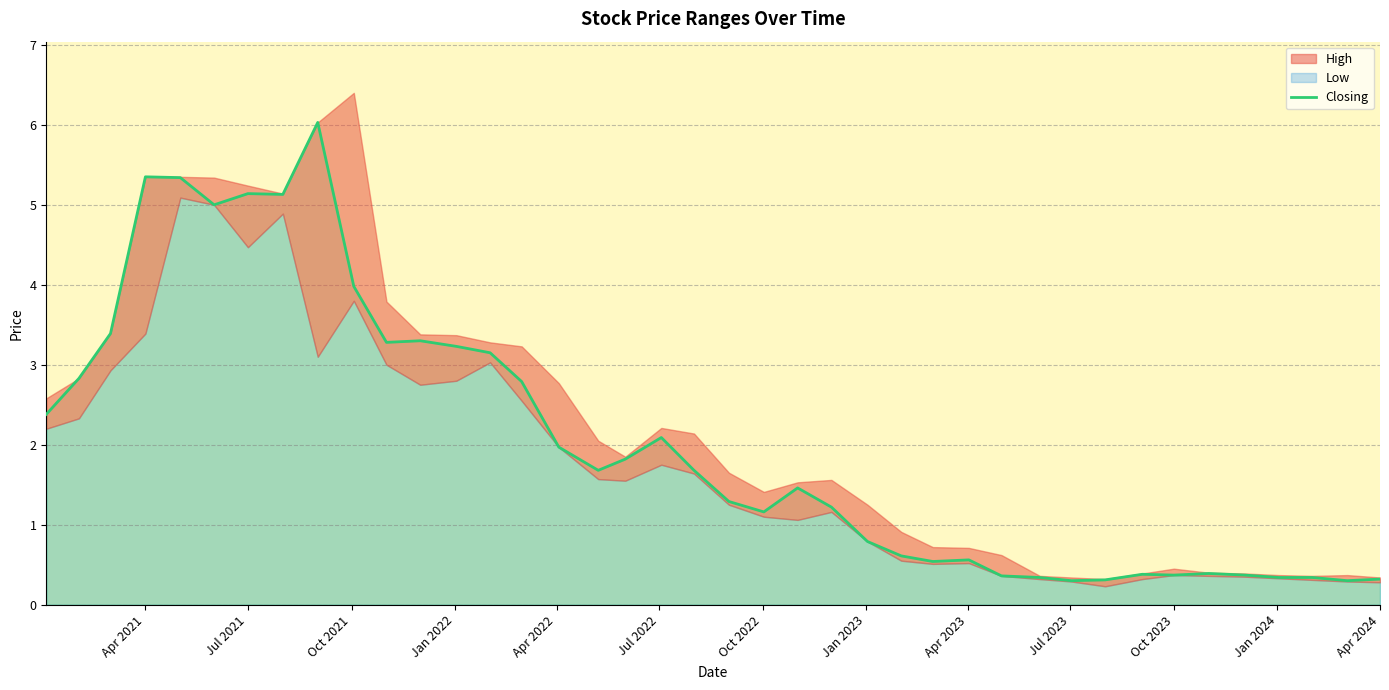

How many categories are shown in the chart?

40